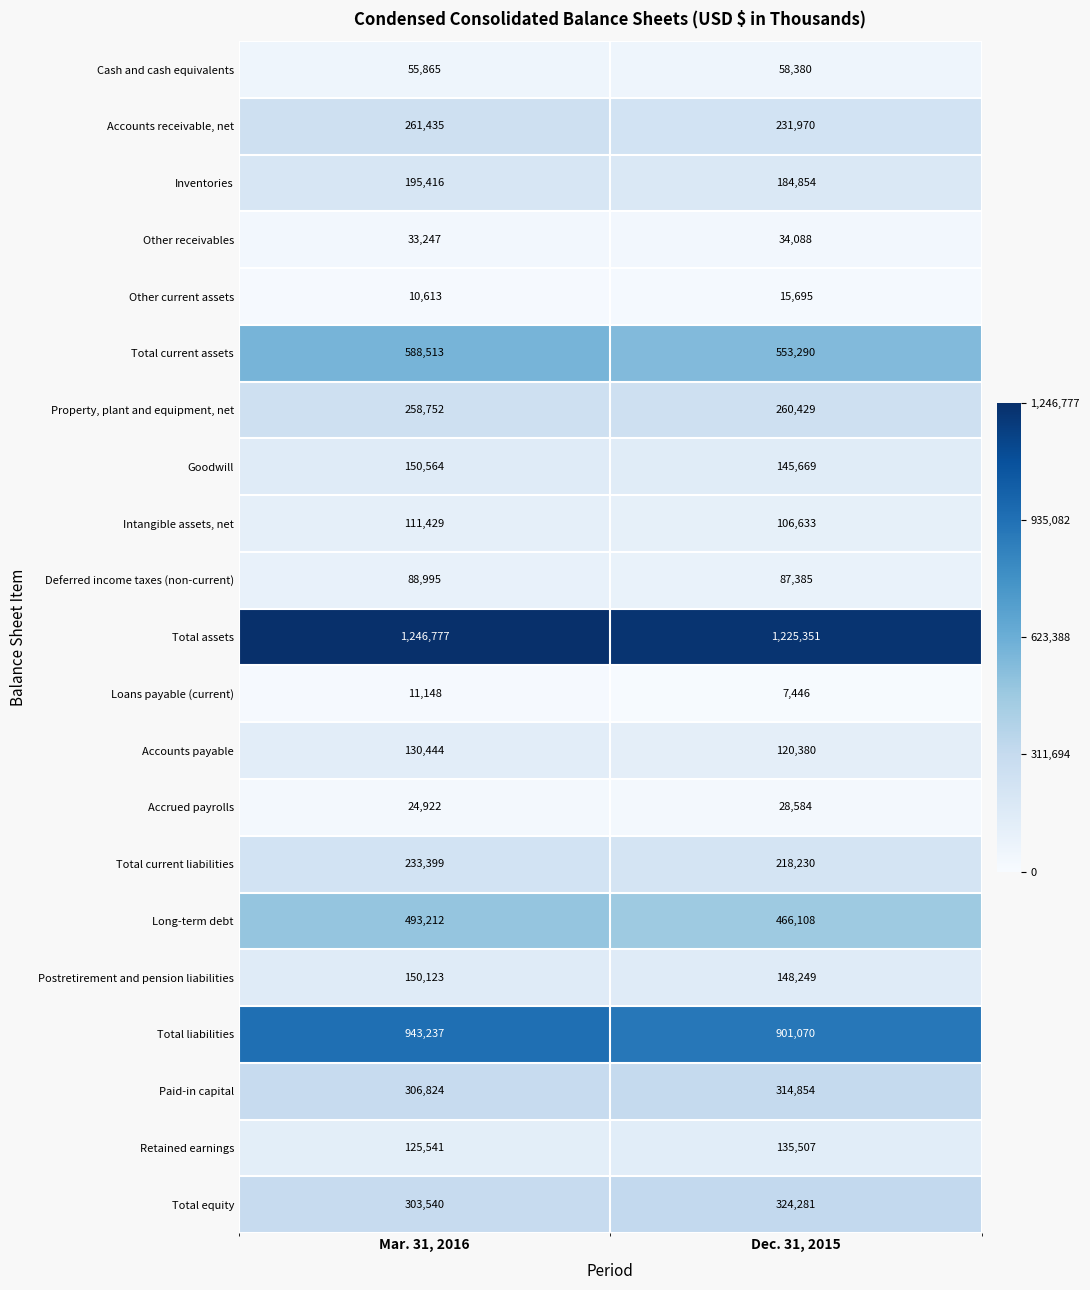

At Mar. 31, 2016, list the series in order from smallest to largest.

Other current assets, Loans payable (current), Accrued payrolls, Other receivables, Cash and cash equivalents, Deferred income taxes (non-current), Intangible assets, net, Retained earnings, Accounts payable, Postretirement and pension liabilities, Goodwill, Inventories, Total current liabilities, Property, plant and equipment, net, Accounts receivable, net, Total equity, Paid-in capital, Long-term debt, Total current assets, Total liabilities, Total assets